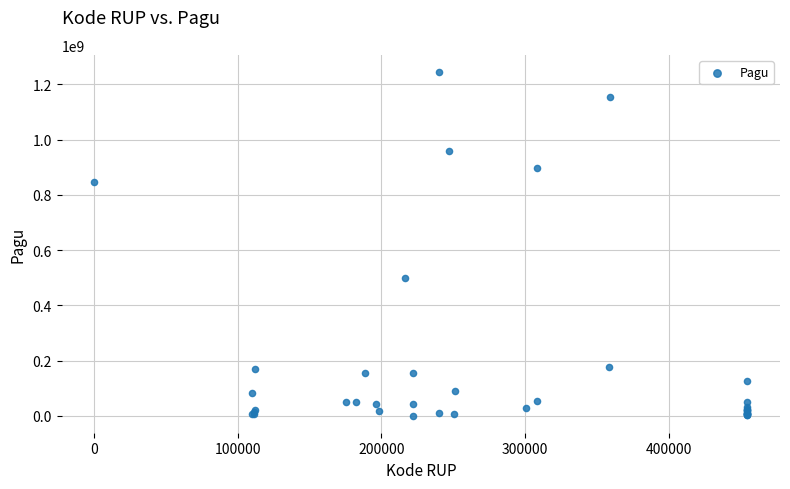

What Y value in the scatter plot is closest to 622840000?

499932000